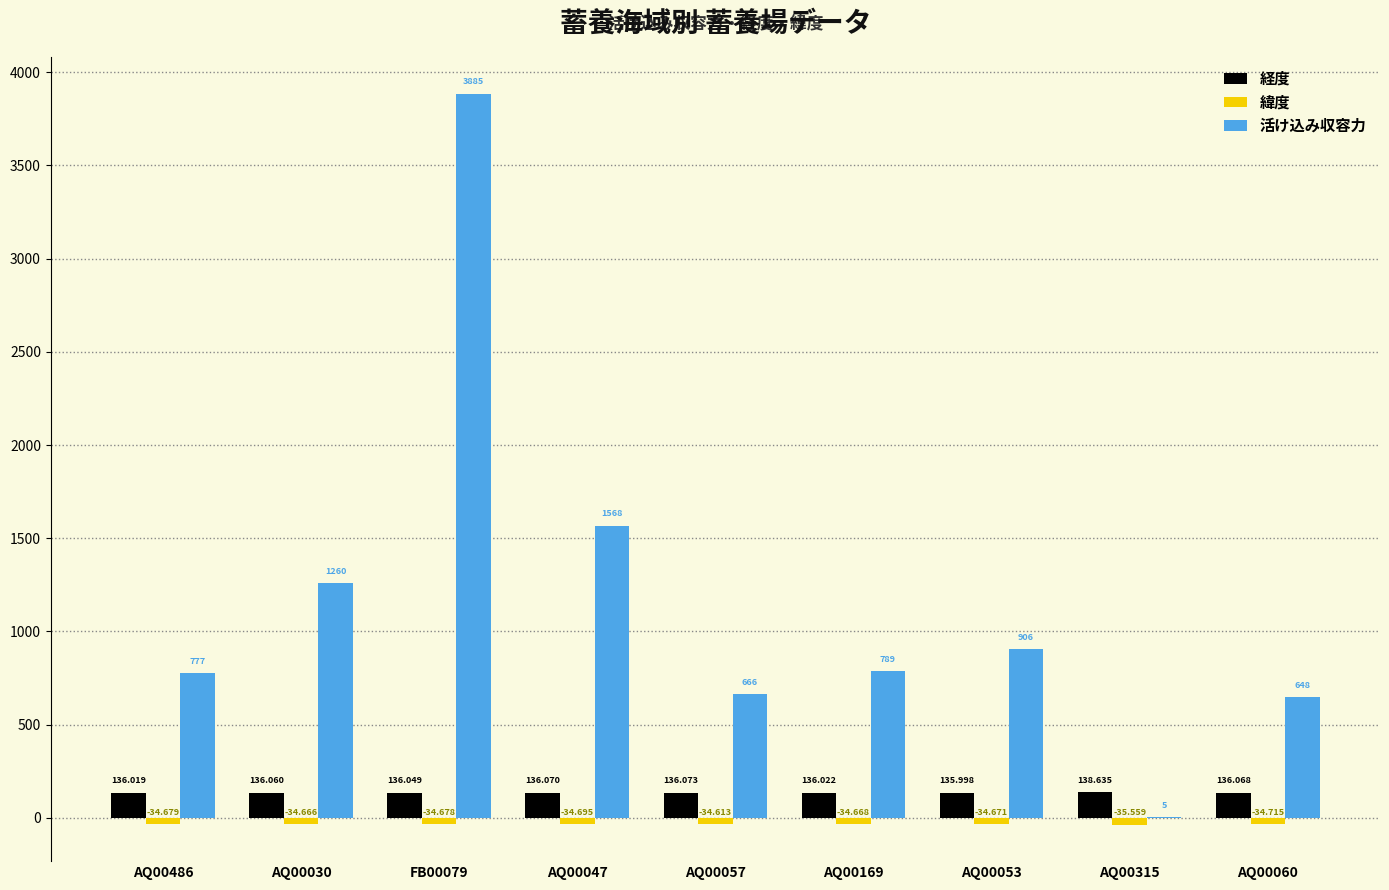

What is the sum of all 経度 values?

1227.0